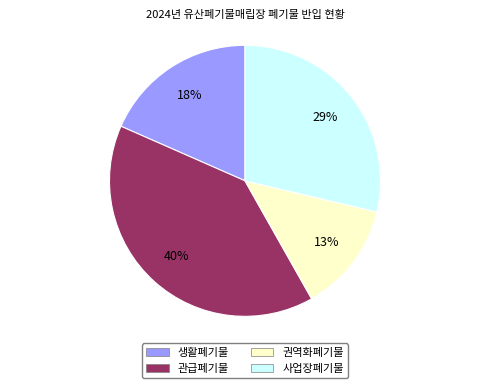

True or false: 생활폐기물 accounts for 18% of the total.

True